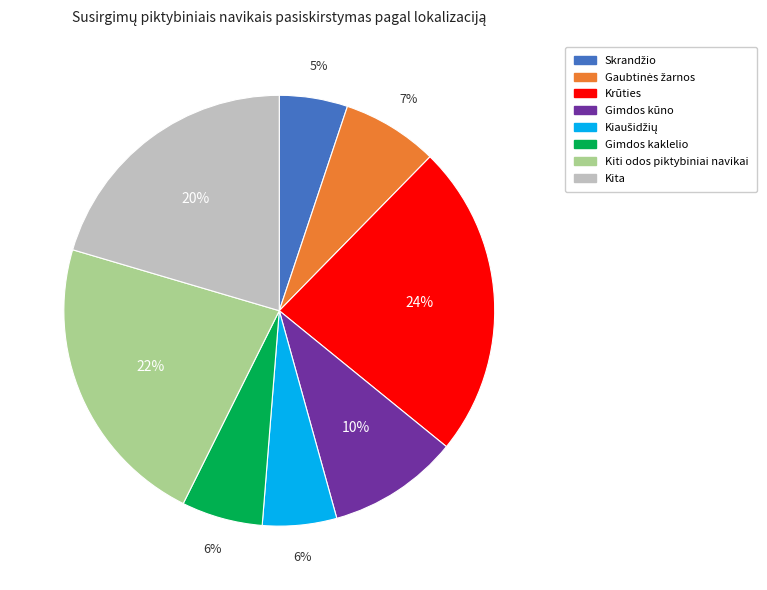

Does any single category account for the majority?

No